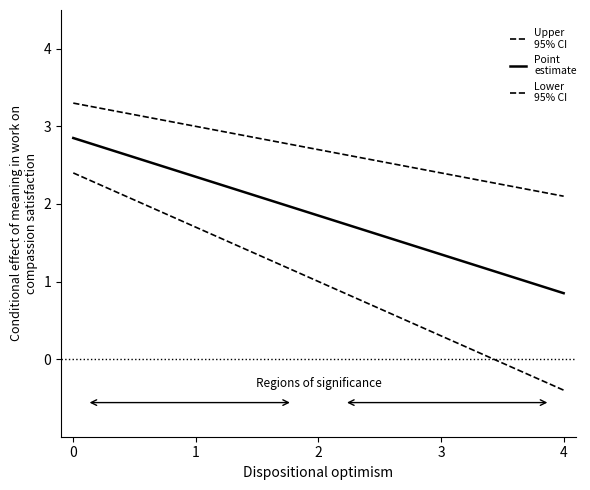

Reading left to right, what are all the values shown in this chart?

Upper
95% CI: 3.3	3.0	2.7	2.4	2.1
Point
estimate: 2.9	2.4	1.9	1.4	0.8
Lower
95% CI: 2.4	1.7	1.0	0.3	-0.4